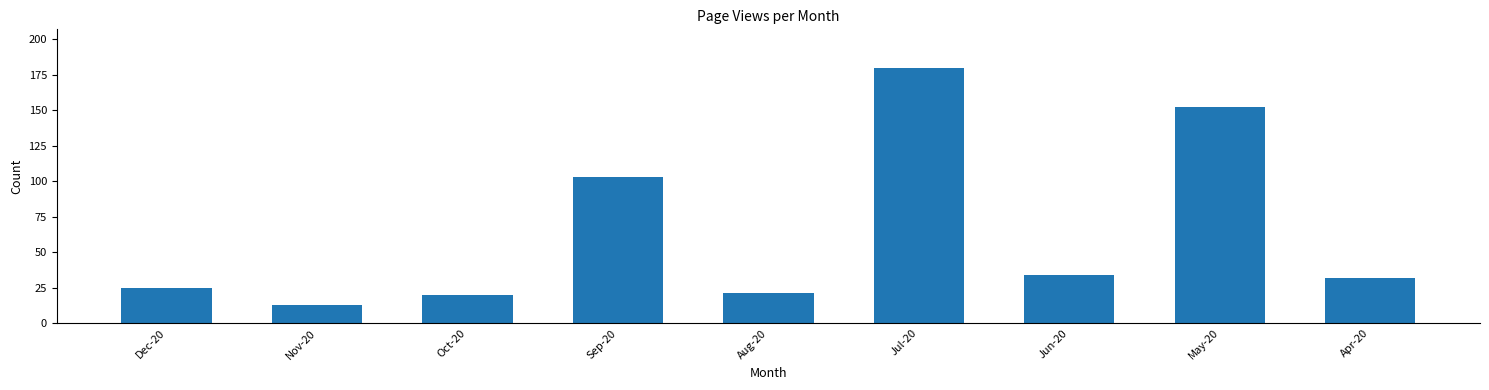

What is the smallest value displayed?

13